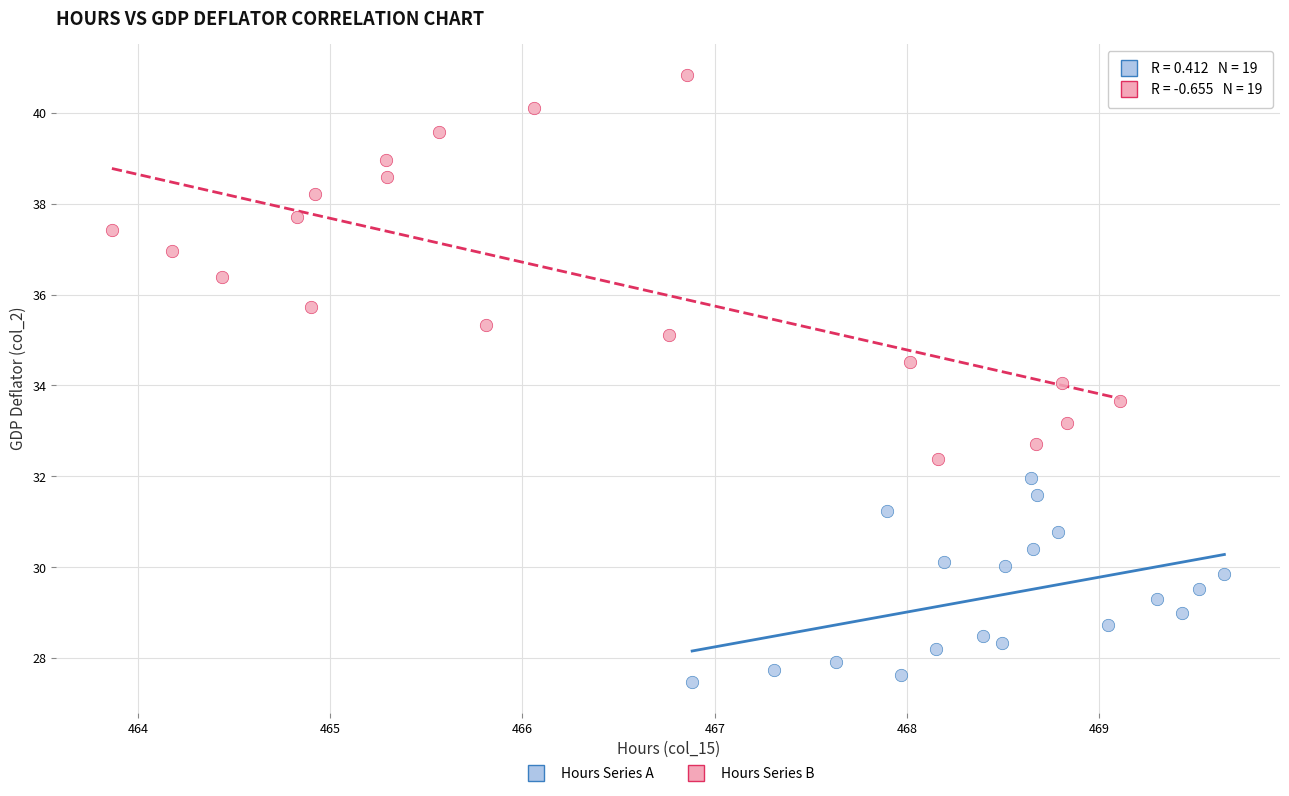

Which series contains the highest Y value?

Hours Series B